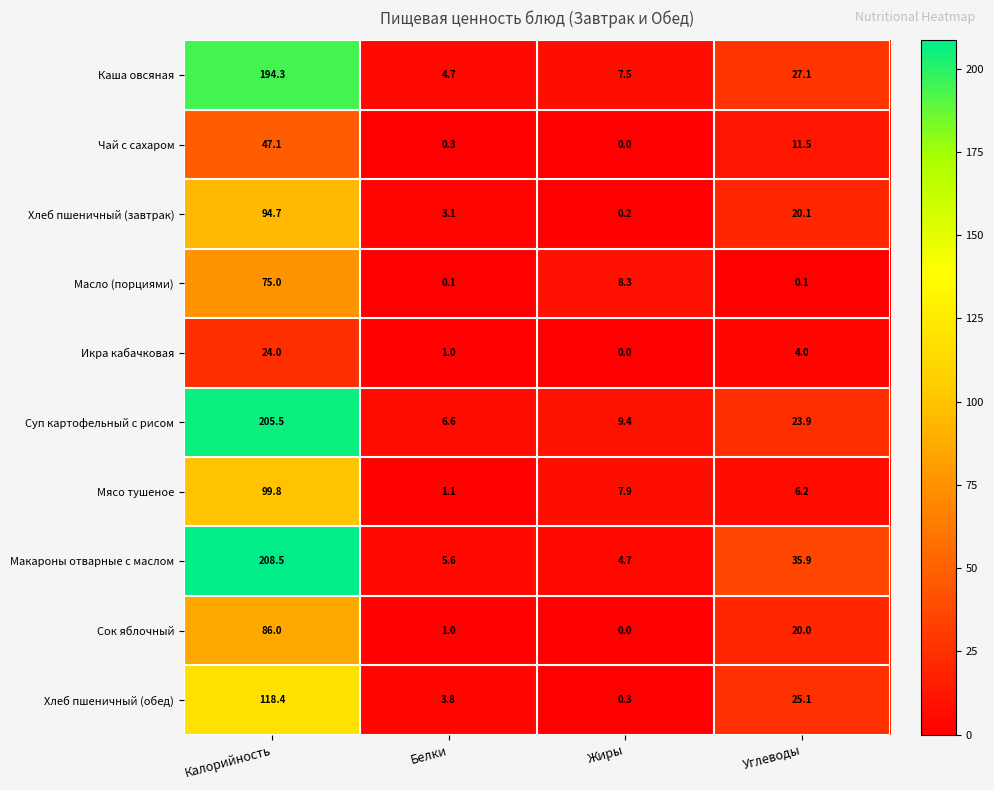

How many series are shown in this chart?

10